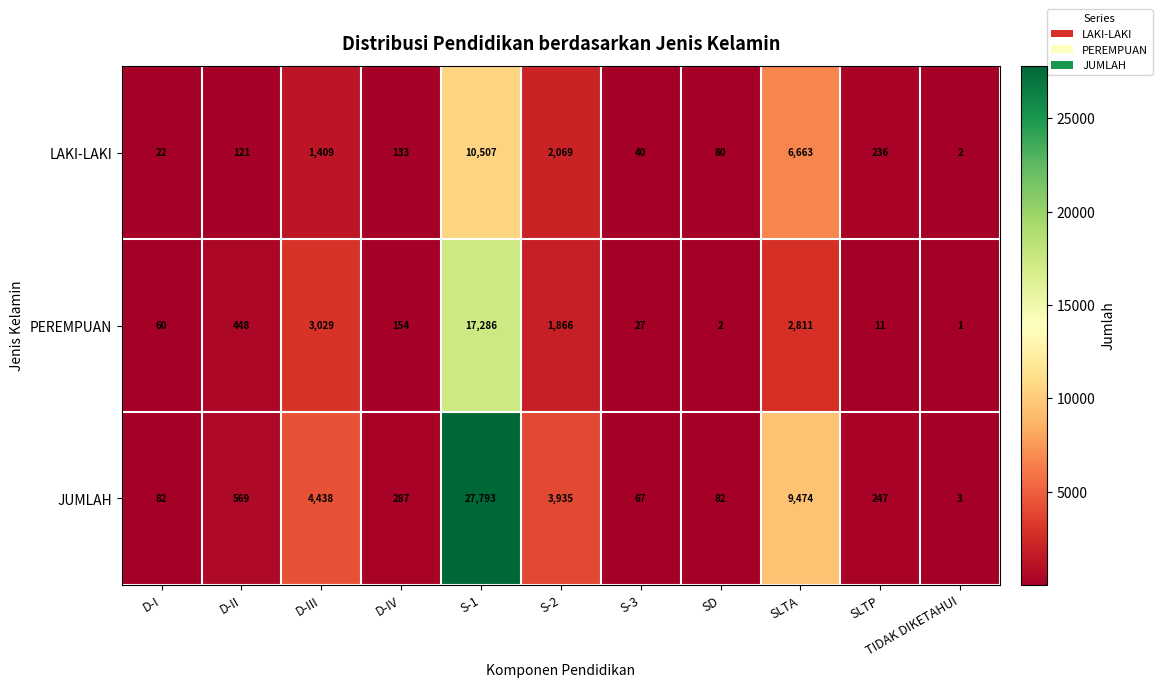

At SLTA, list the series in order from smallest to largest.

PEREMPUAN, LAKI-LAKI, JUMLAH